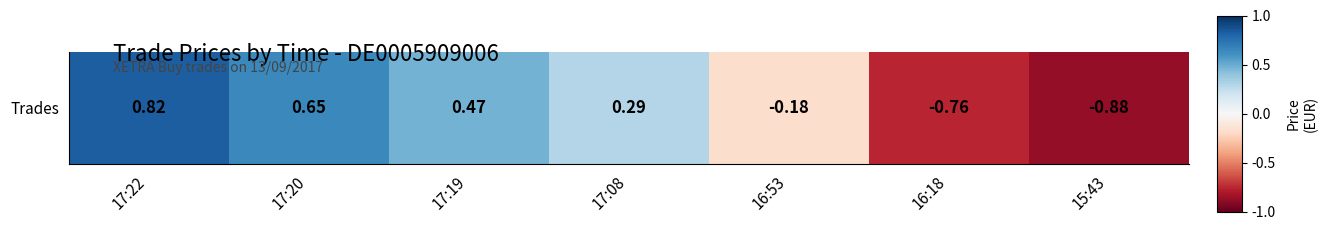

Rank the categories by value from lowest to highest.

15:43, 16:18, 16:53, 17:08, 17:19, 17:20, 17:22